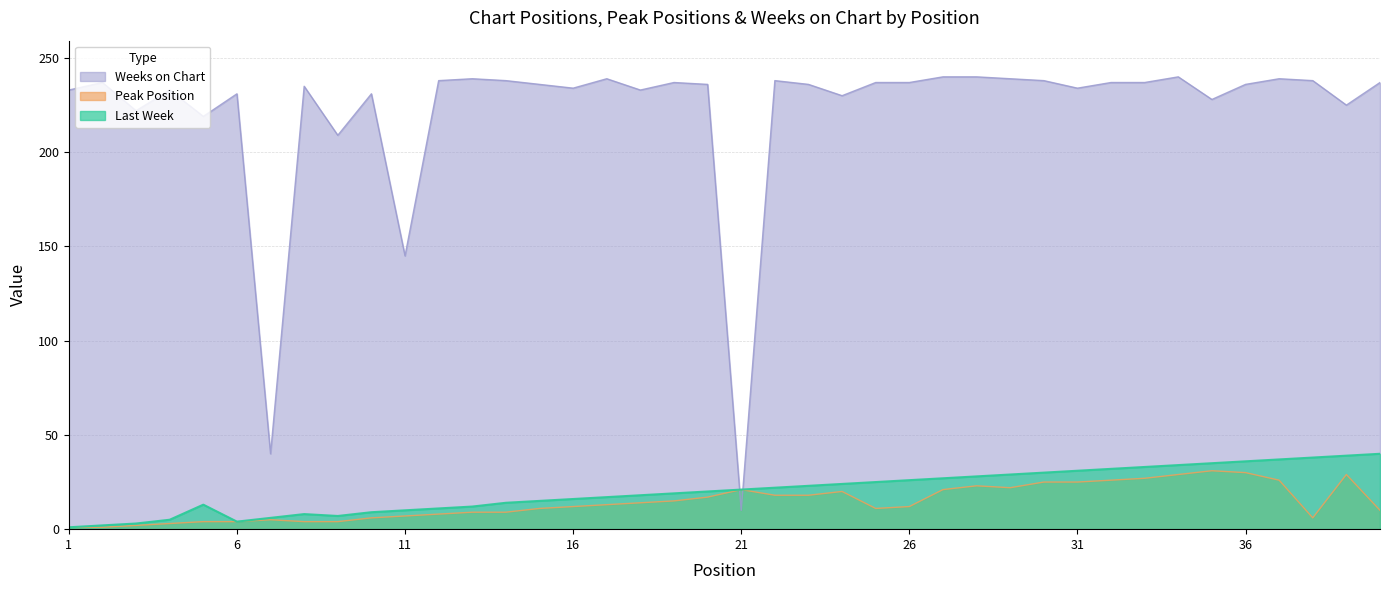

Is the value of Last Week at 39 greater than the value of Weeks on Chart at 23?

No